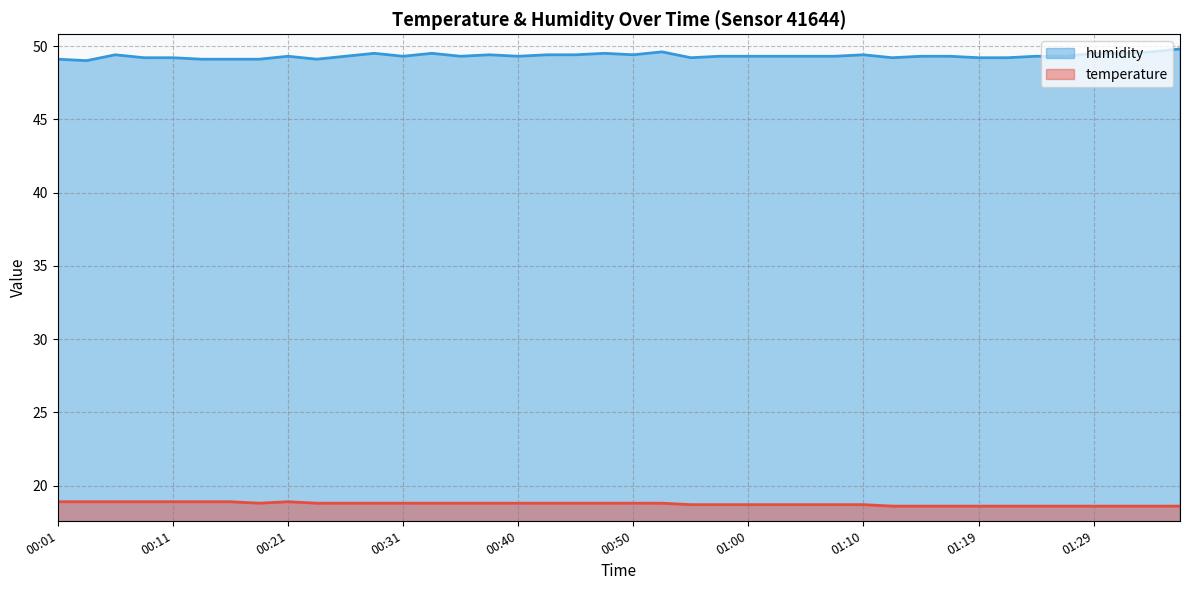

Count the temperature values in the range 18 to 19.

40